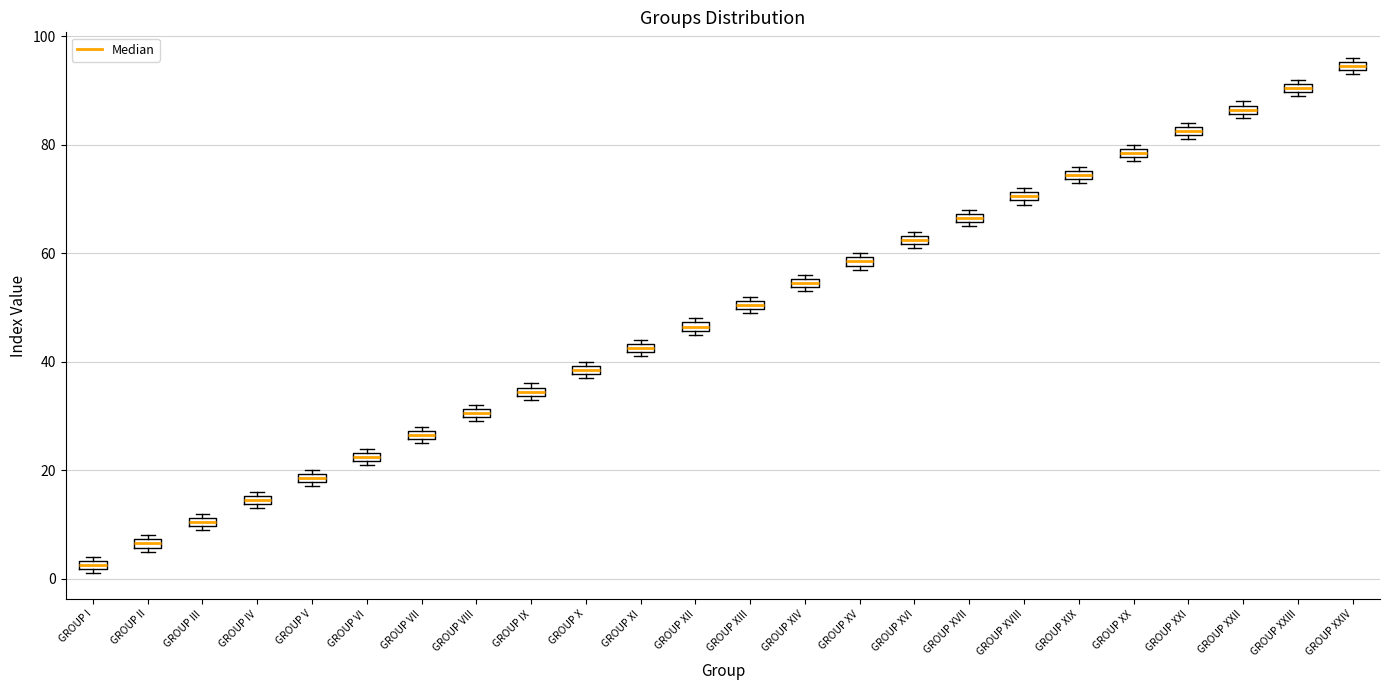

Where is the lower edge of the box for GROUP XX on the y-axis? The values are not printed on the chart, so give them approximately, as read against the axis.

78